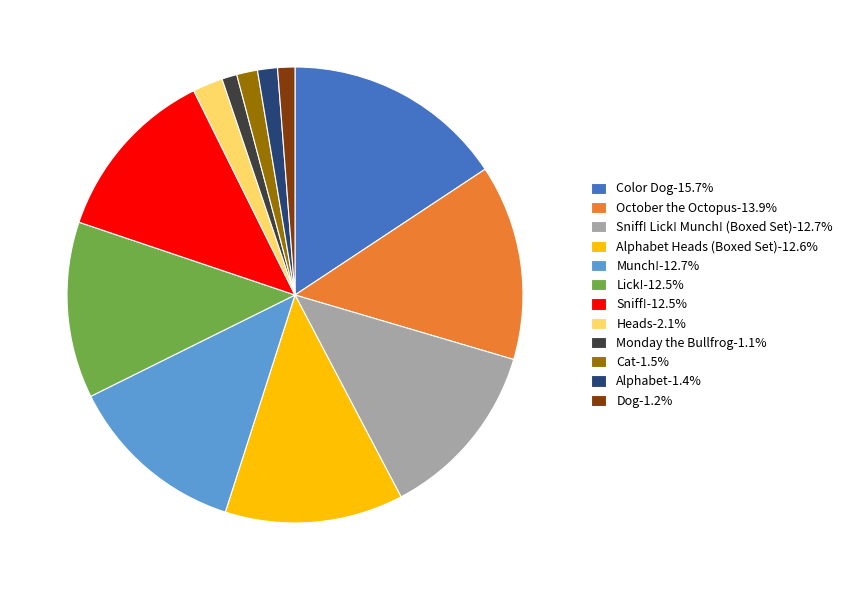

What is the ratio of the value at Munch!-12.7% to the value at Color Dog-15.7%?

0.8